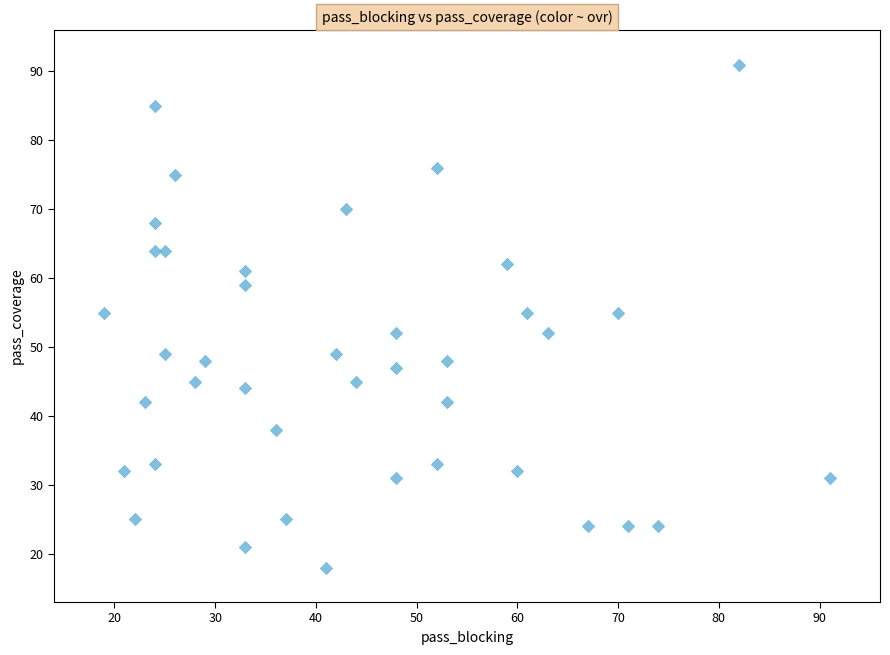

What is the range of Y values (max minus min)?

73